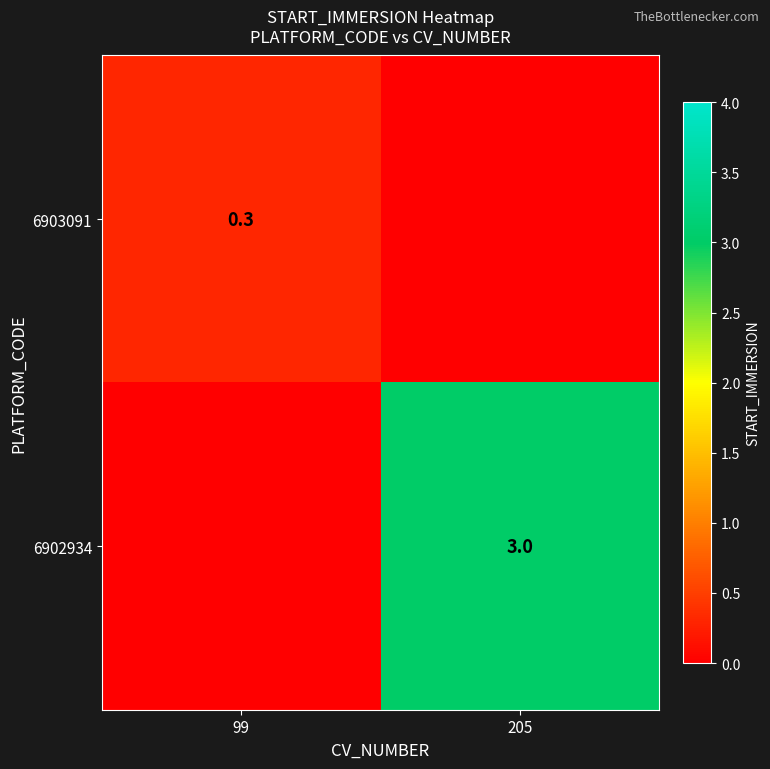

The value of 6903091 at 99 is 0.3. True or false?

True